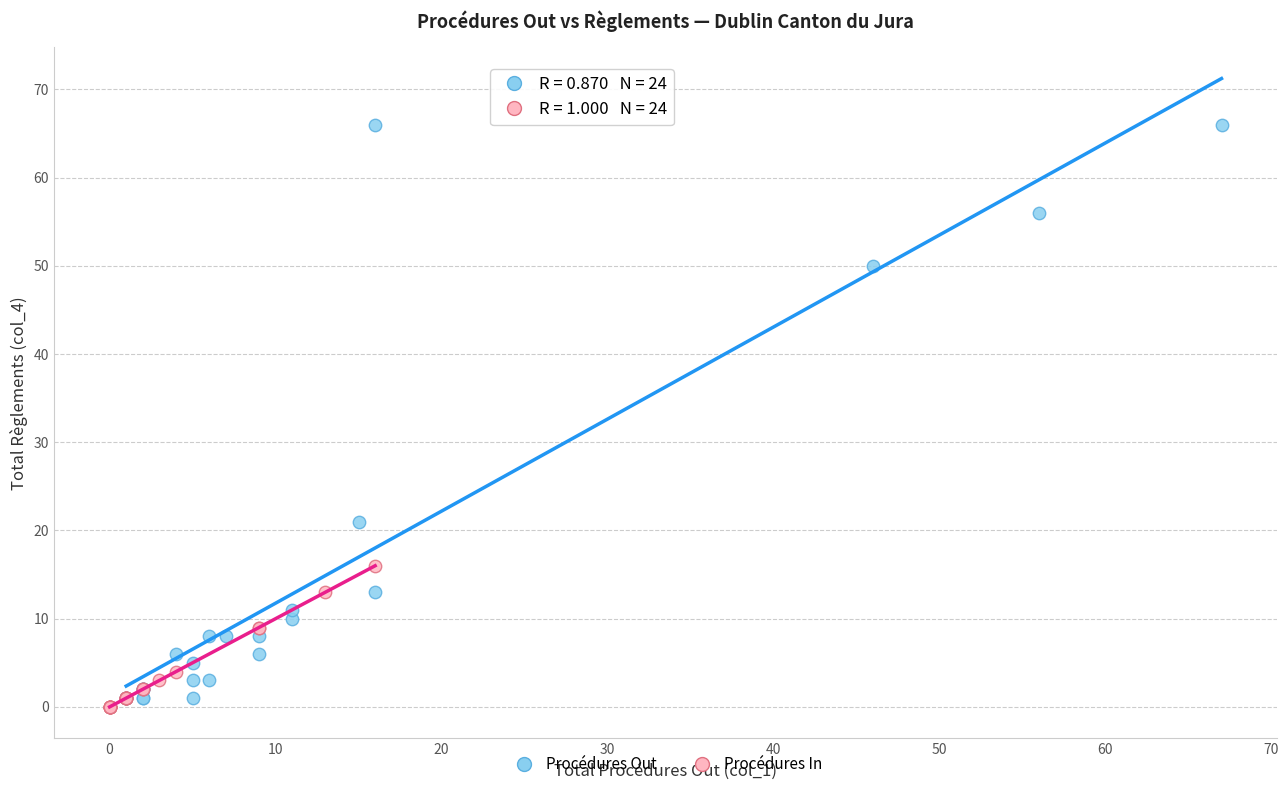

Which series reaches the maximum Y coordinate?

Procédures Out